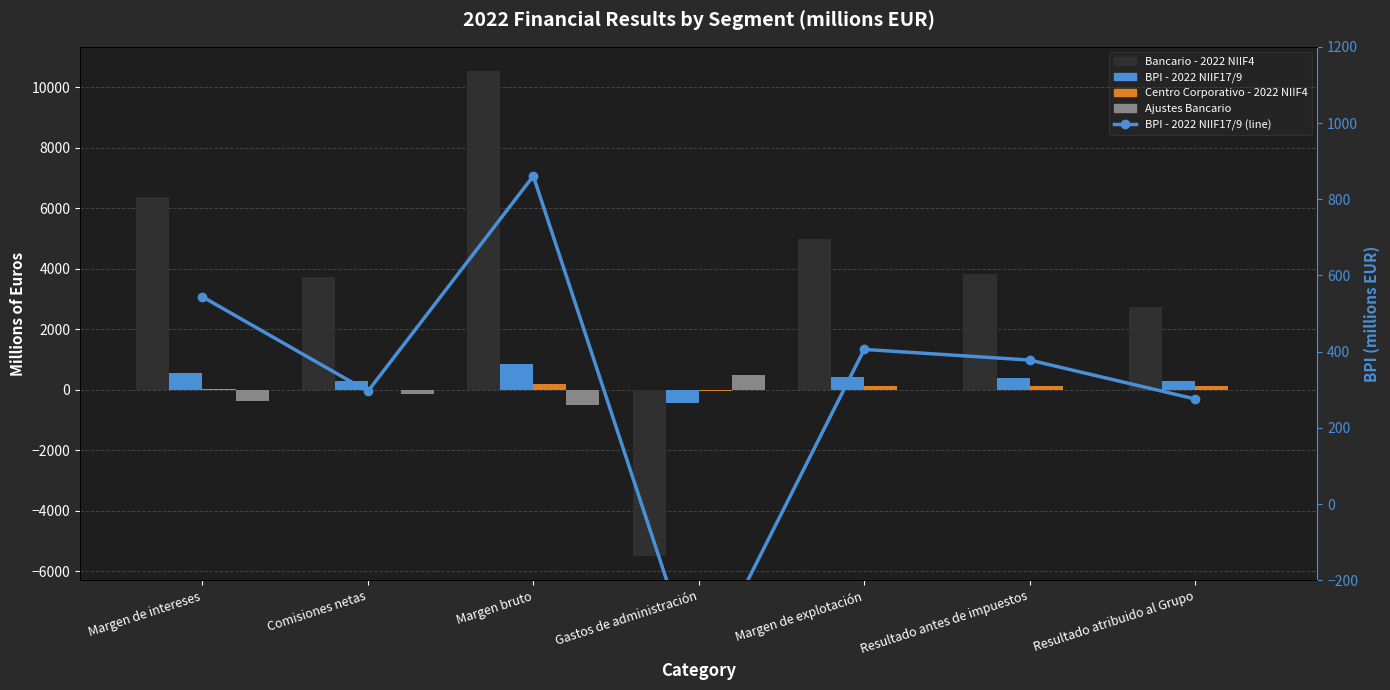

Reading left to right, extract all data points from this chart.

Bancario - 2022 NIIF4: 6366	3714	10539	-5505	4984	3842	2751
BPI - 2022 NIIF17/9: 544	296	861	-455	406	378	276
Centro Corporativo - 2022 NIIF4: 6	0	198	-60	138	110	122
Ajustes Bancario: -380	-155	-496	495	0	-1	-14
BPI - 2022 NIIF17/9 (line): 544	296	861	-455	406	378	276